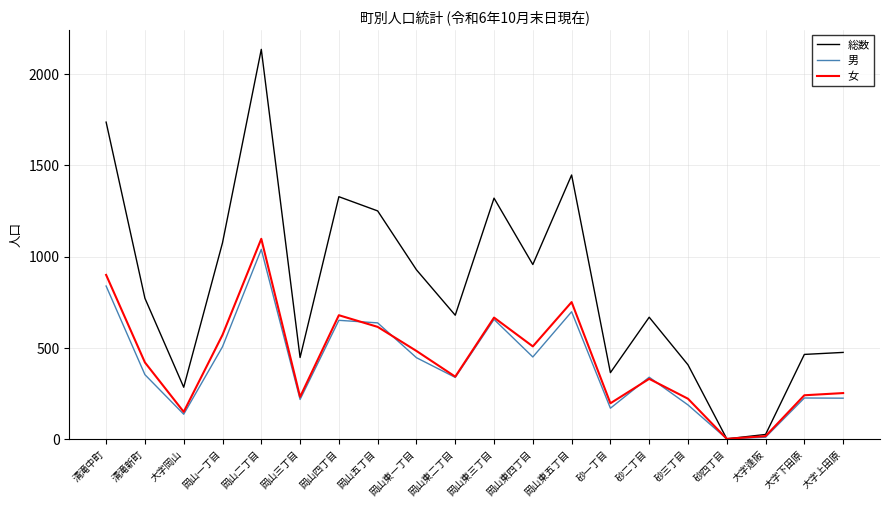

What is the sum of all 総数 values?

16751